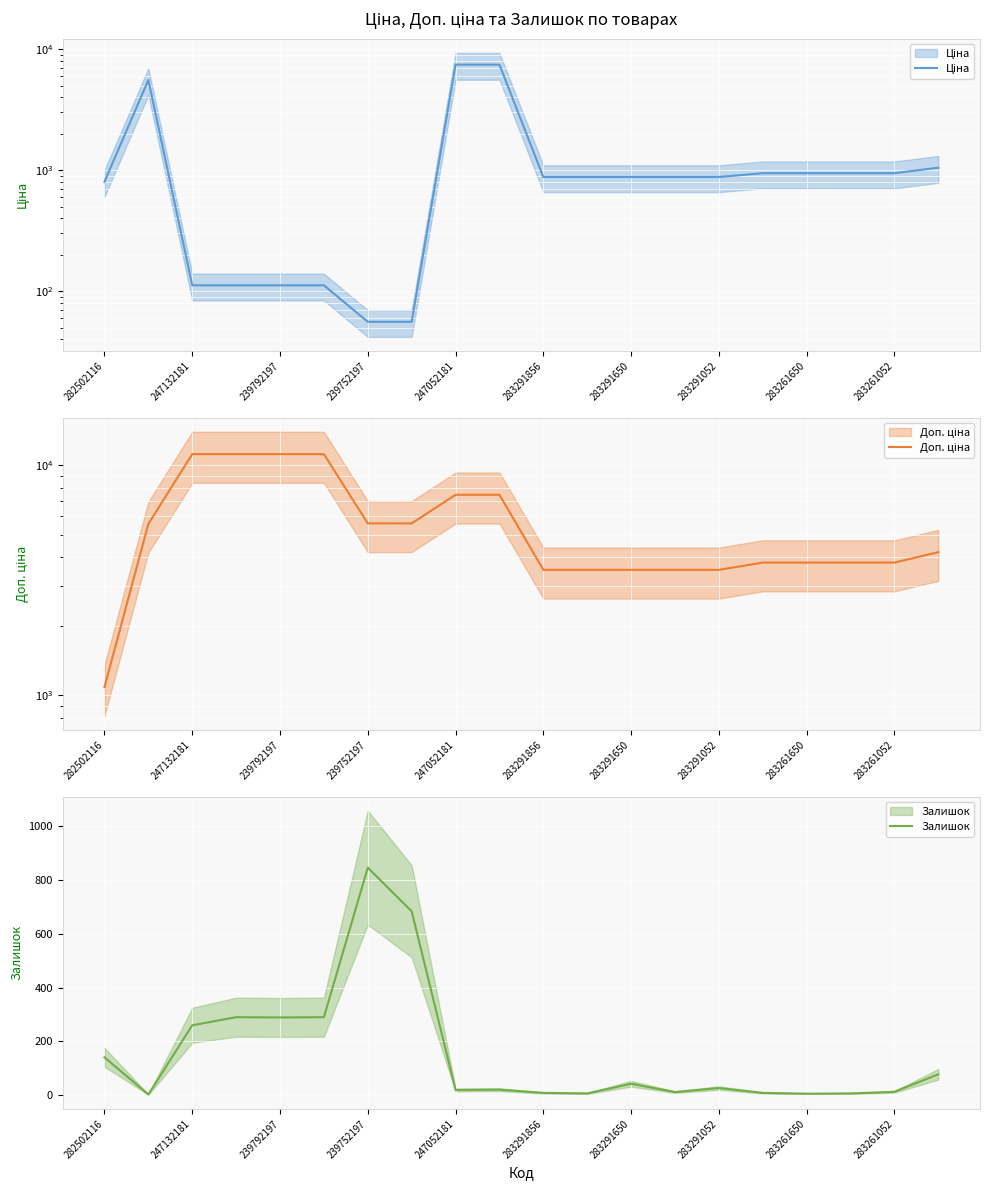

What position from the left is 13?

14